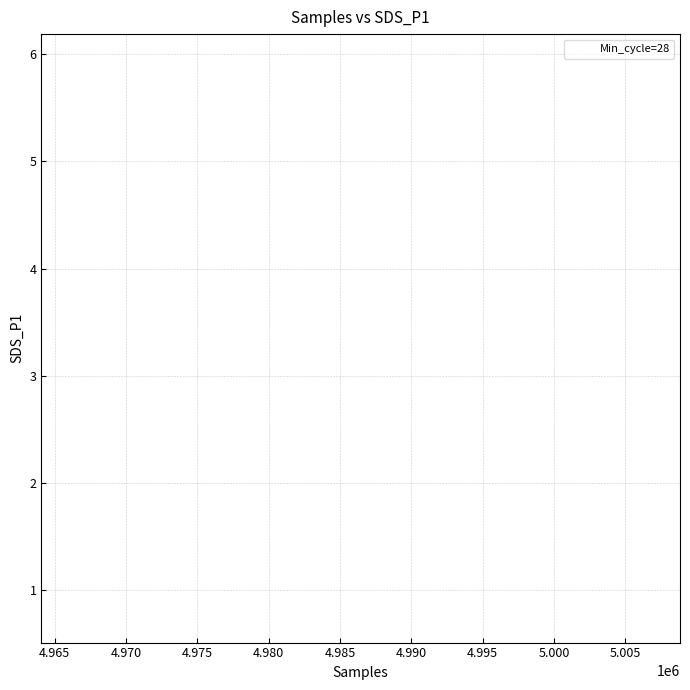

What Y value in the scatter plot is closest to 3?

3.1